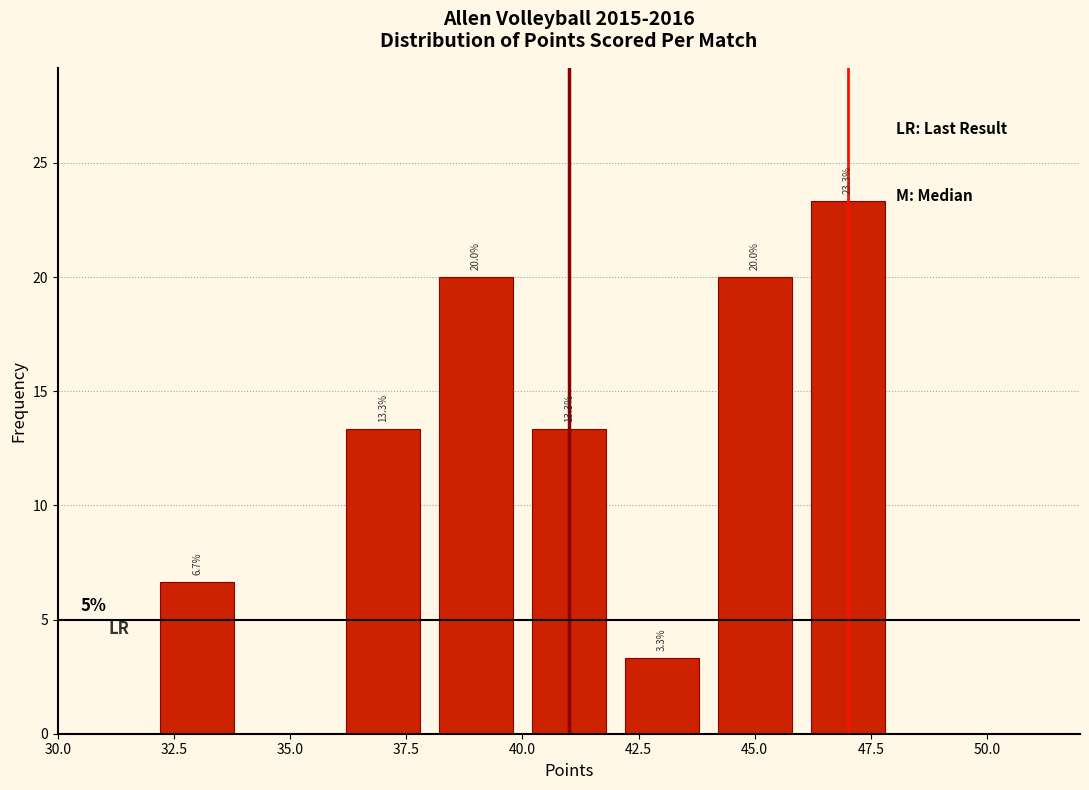

Which range on the x-axis has the tallest bar?

46 to 48